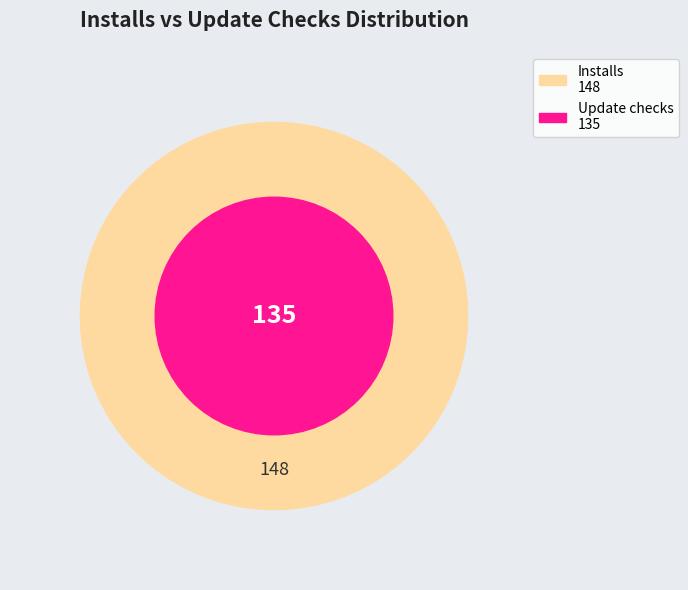

Rank the series by their maximum value, from highest to lowest.

Installs, Update checks